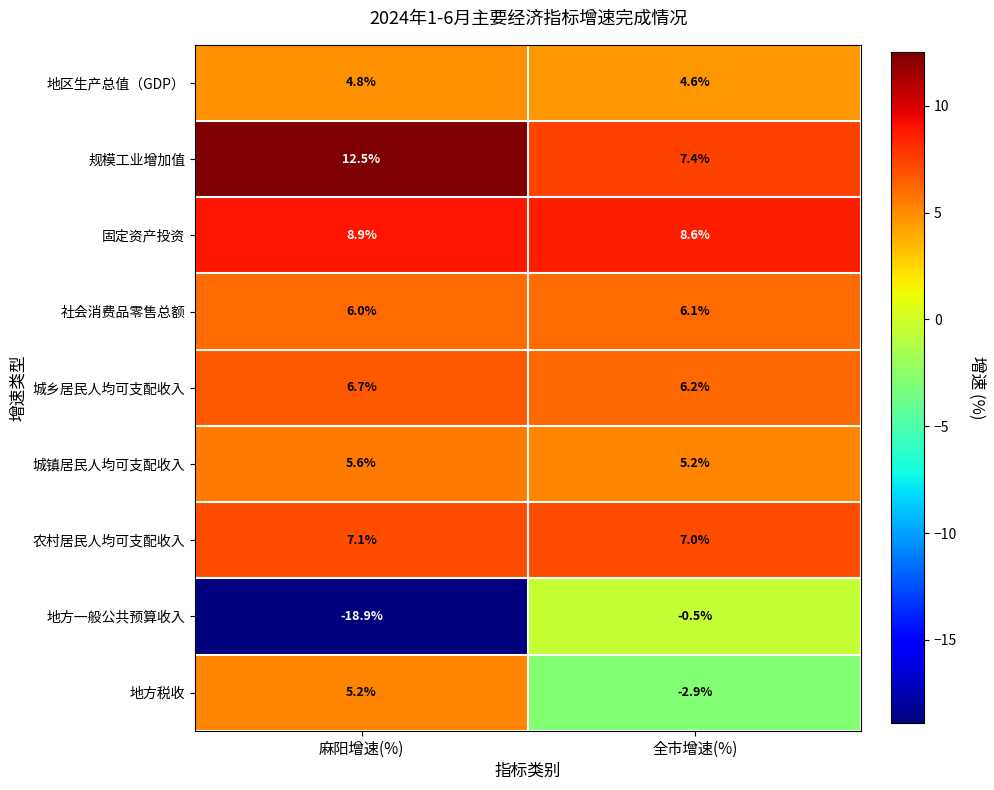

The 地方税收 series shows 9.2 at 麻阳增速(%). True or false?

False